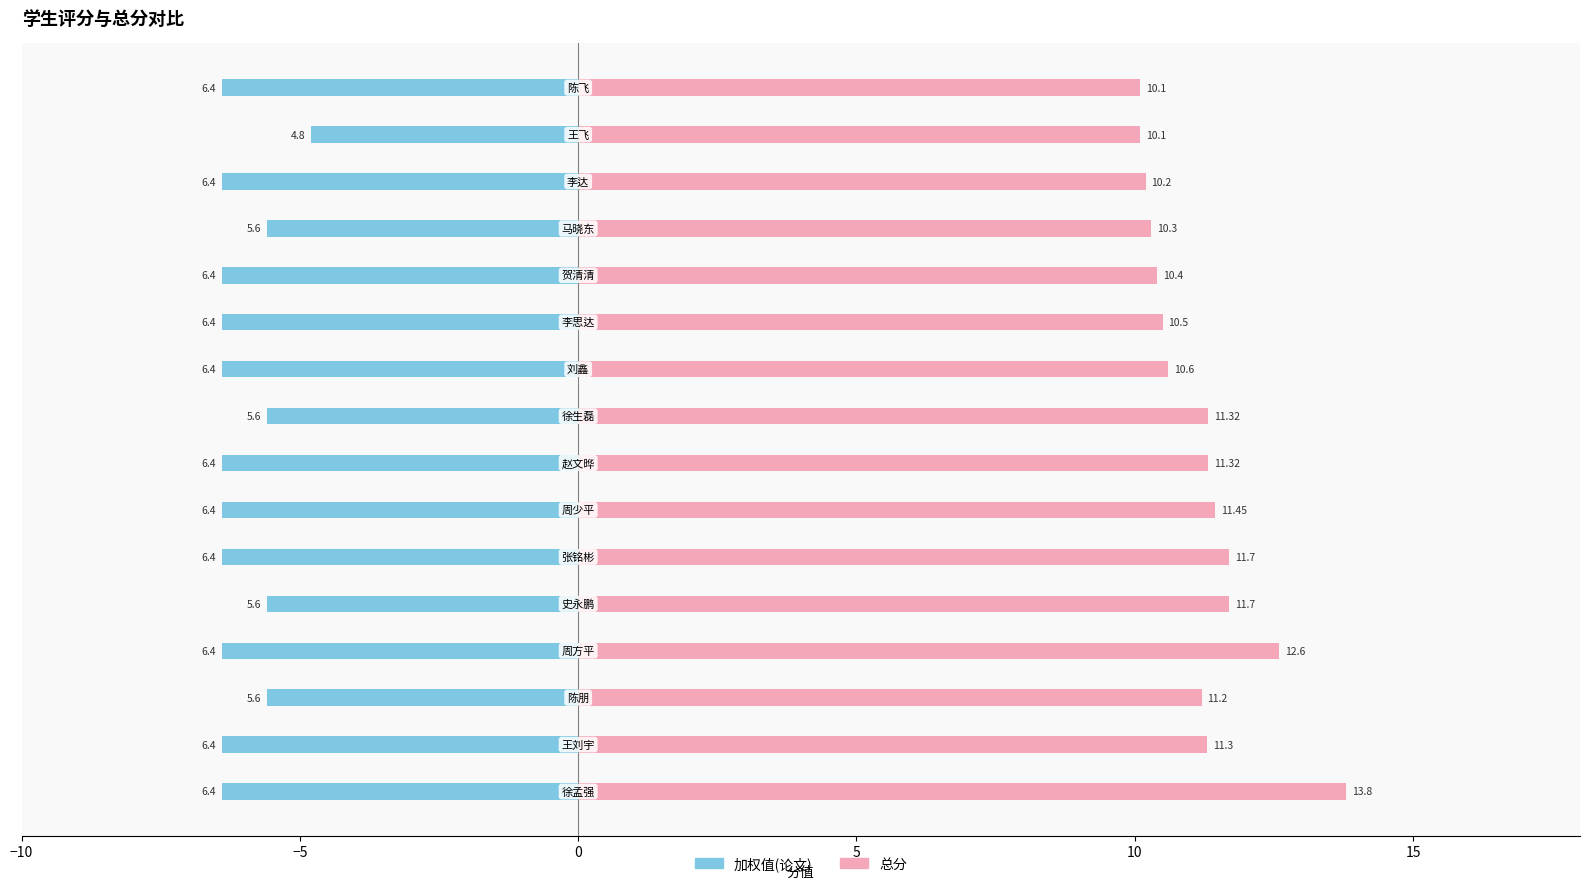

True or false: 加权值(论文) has a value of -6.4 at 7.

True